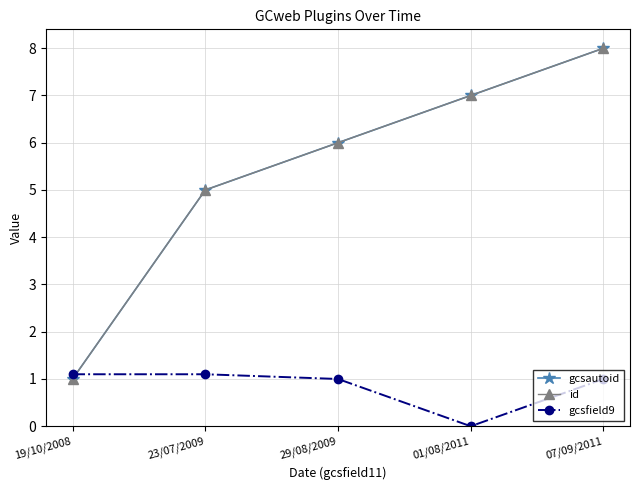

The gcsautoid series shows 11.6 at 01/08/2011. True or false?

False